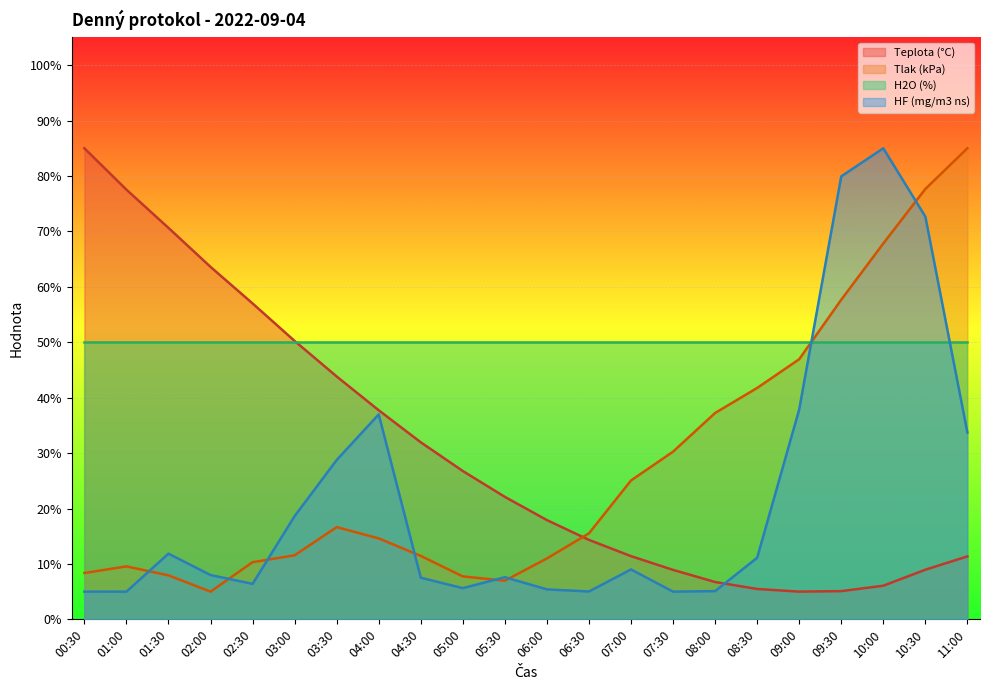

Which series ends up on top after the final intersection of Tlak (kPa) and HF (mg/m3 ns)?

Tlak (kPa)